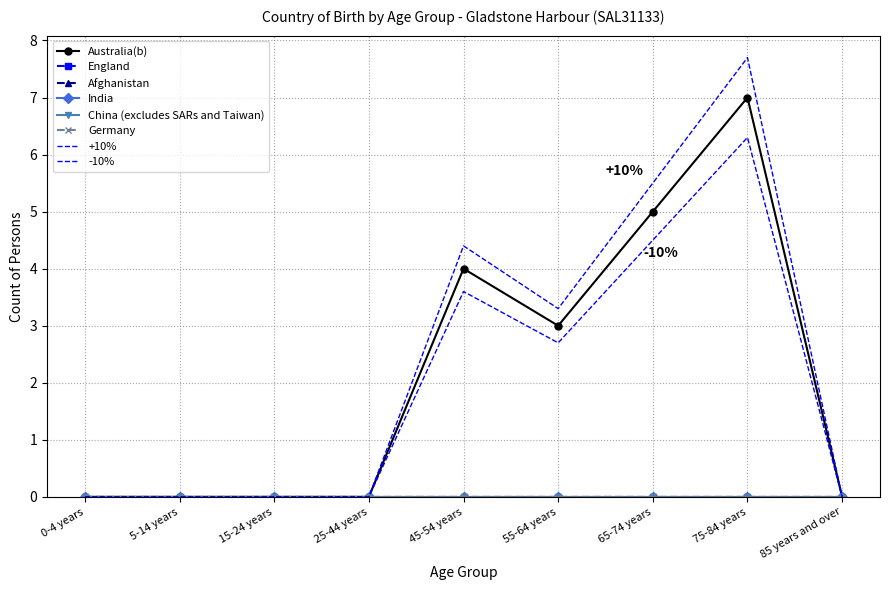

List the series in order of their peak value, highest first.

Australia(b), England, Afghanistan, India, China (excludes SARs and Taiwan), Germany